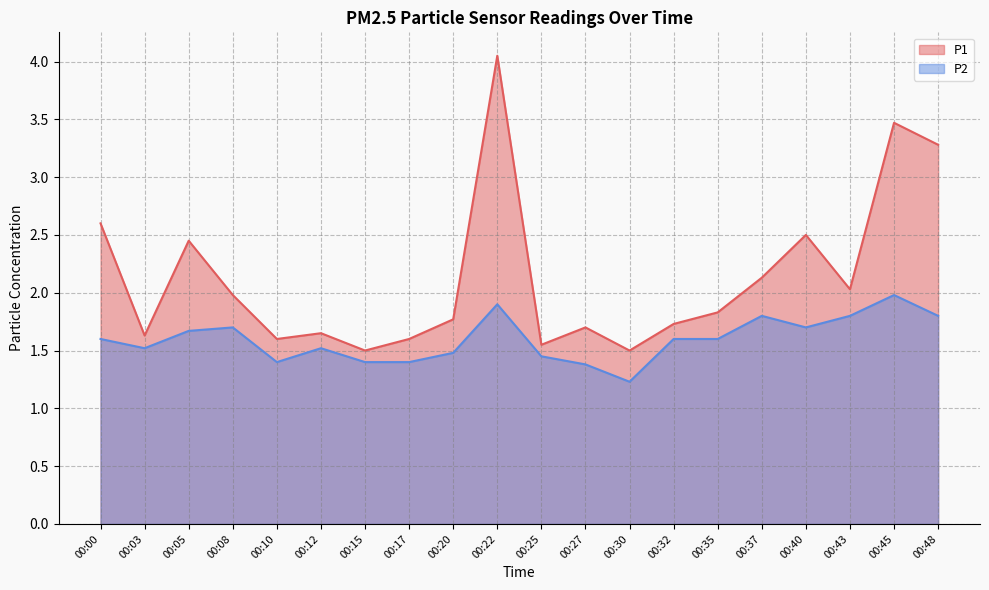

What is the sum of all P1 values?

42.5